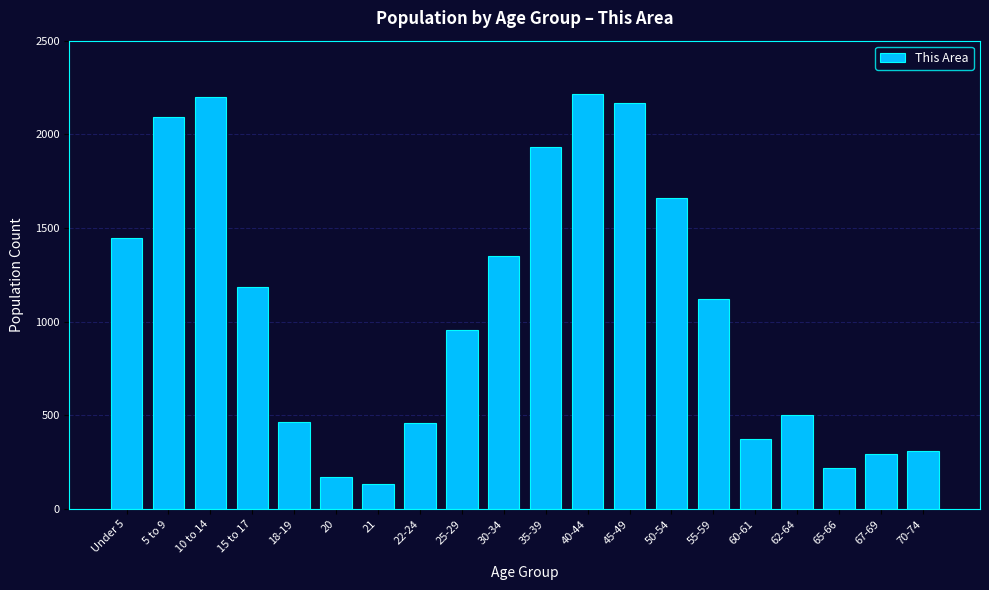

Read the value at 67-69.

293